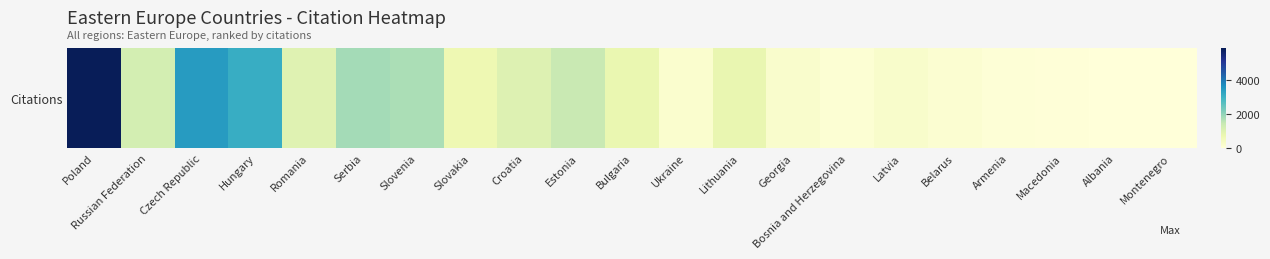

Between Hungary and Serbia, which is larger?

Hungary